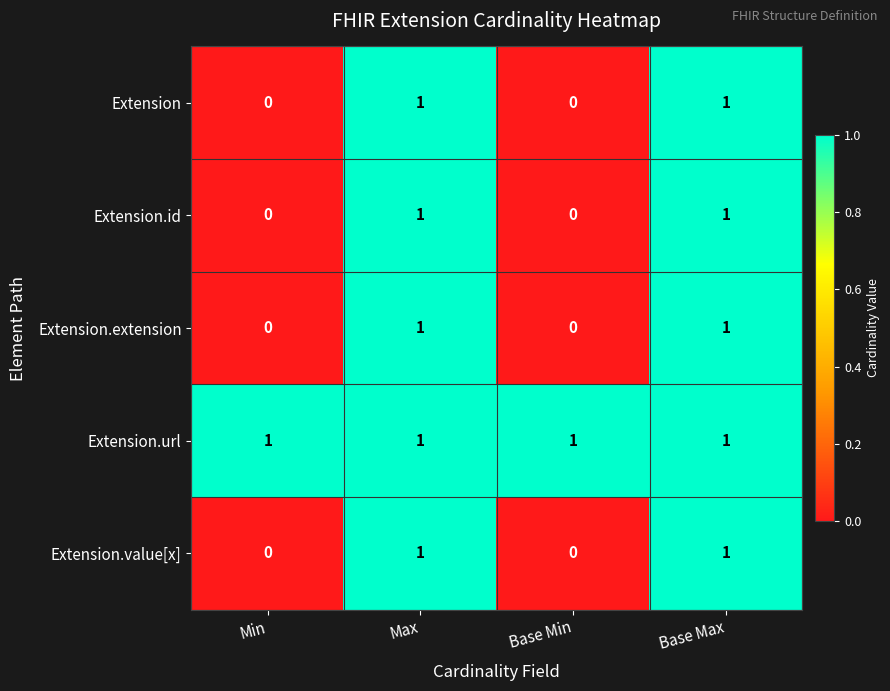

Count the Extension values in the range 0 to 1.

4